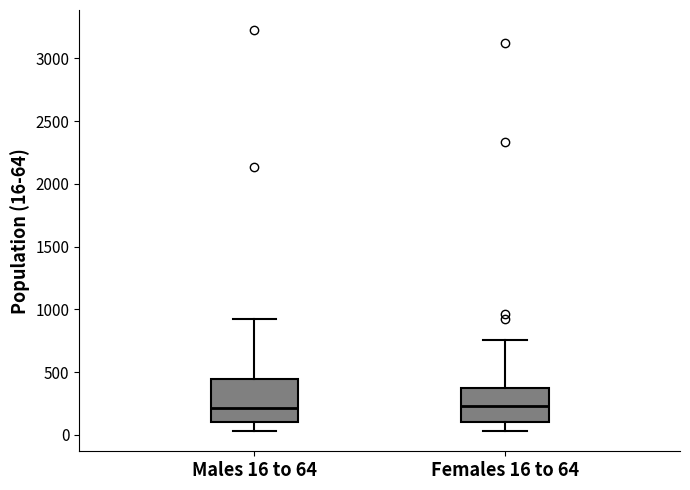

Which box is the tallest, from its lower edge to its upper edge?

Males 16 to 64